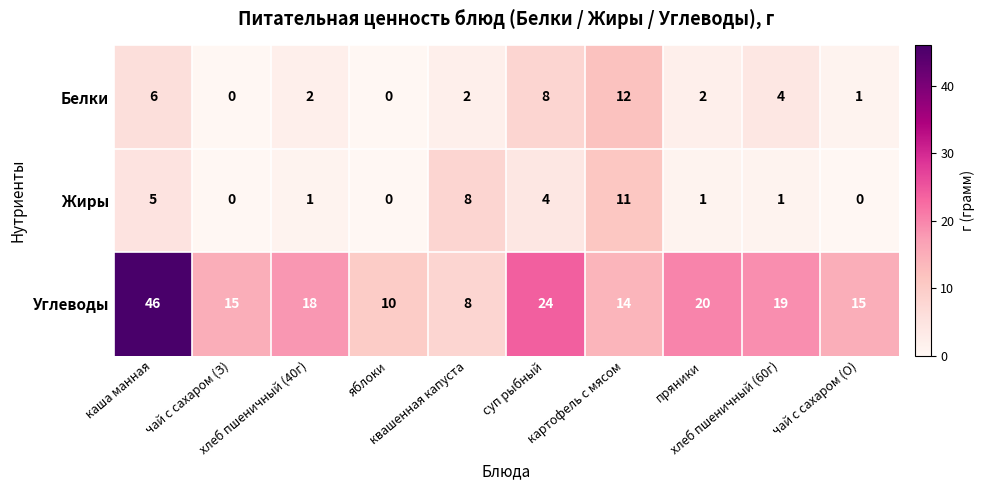

Which series has the widest spread of values?

Углеводы